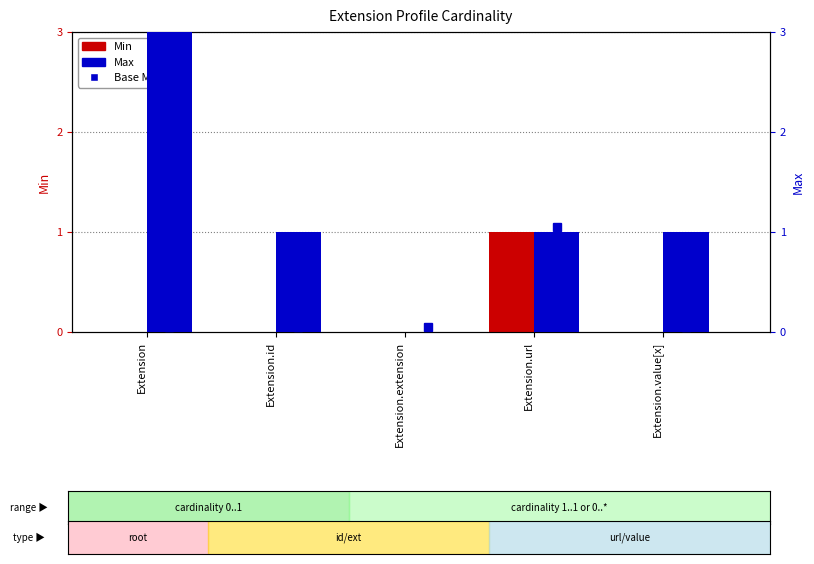

Count the number of data series in this chart.

2